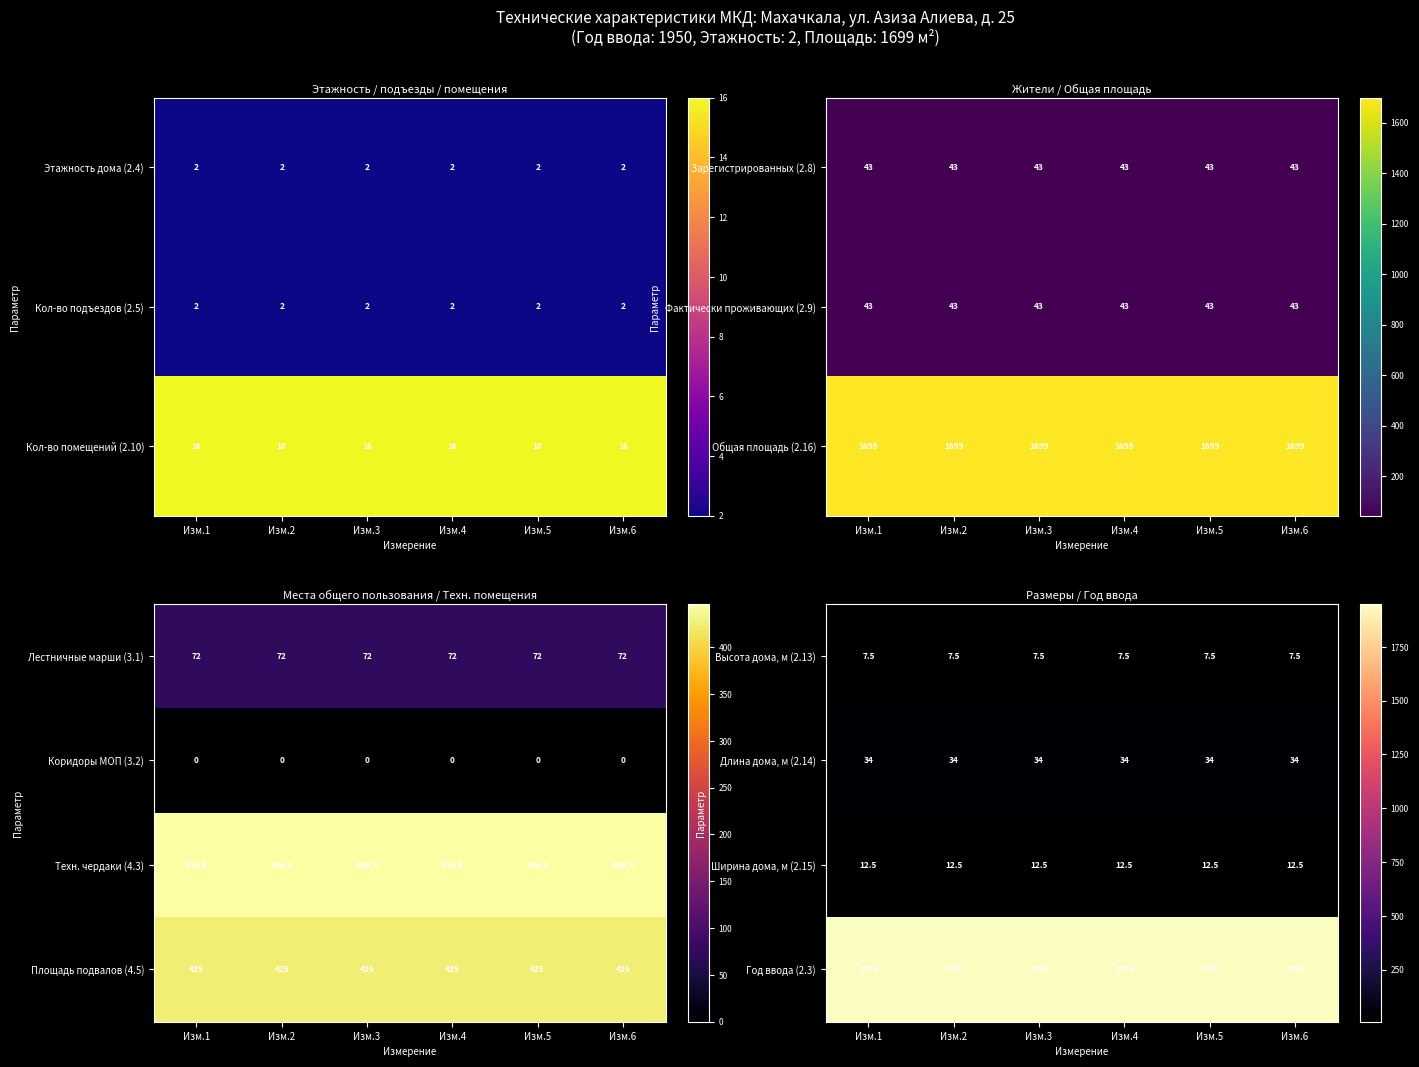

At which category is the sum across all series the highest?

Изм.1